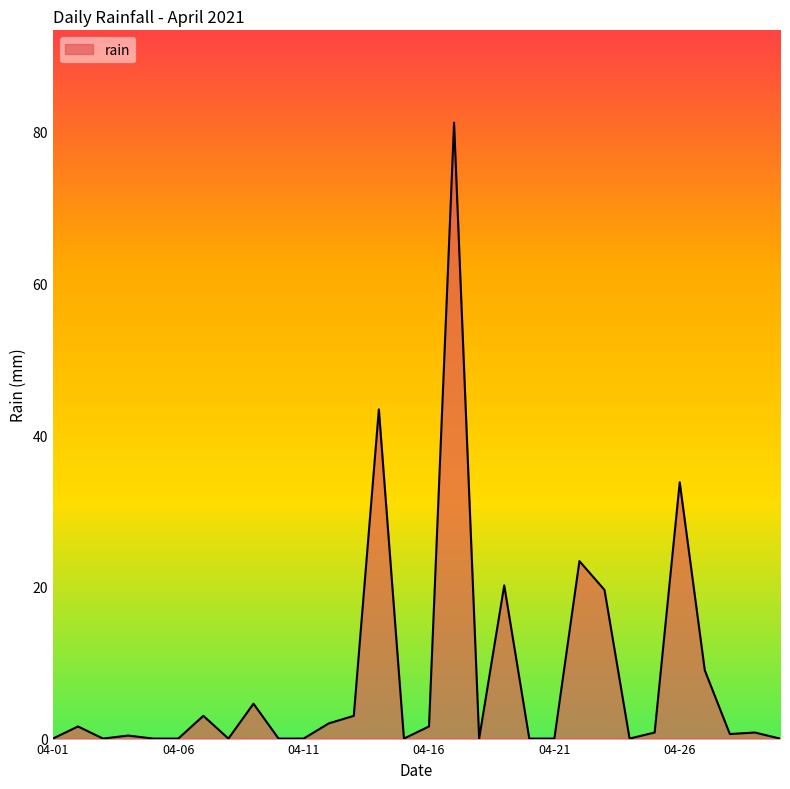

What is the greatest value displayed?

81.2